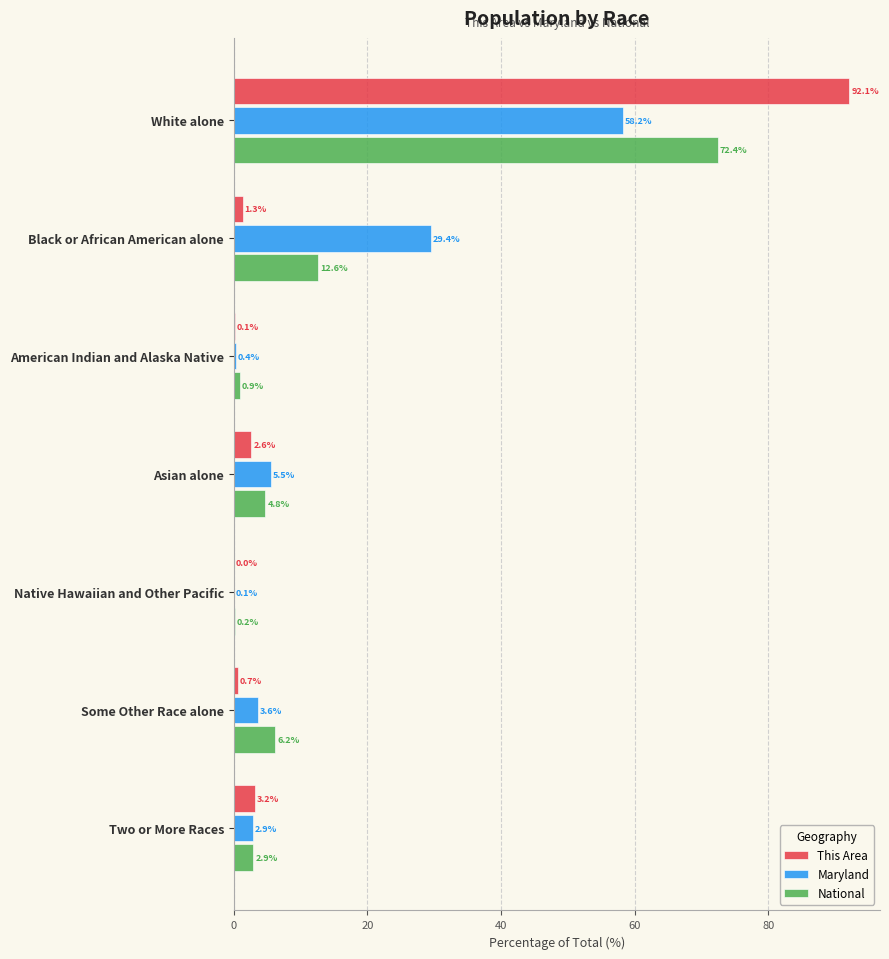

Is it true that Maryland equals 48.4 at Black or African American alone?

False